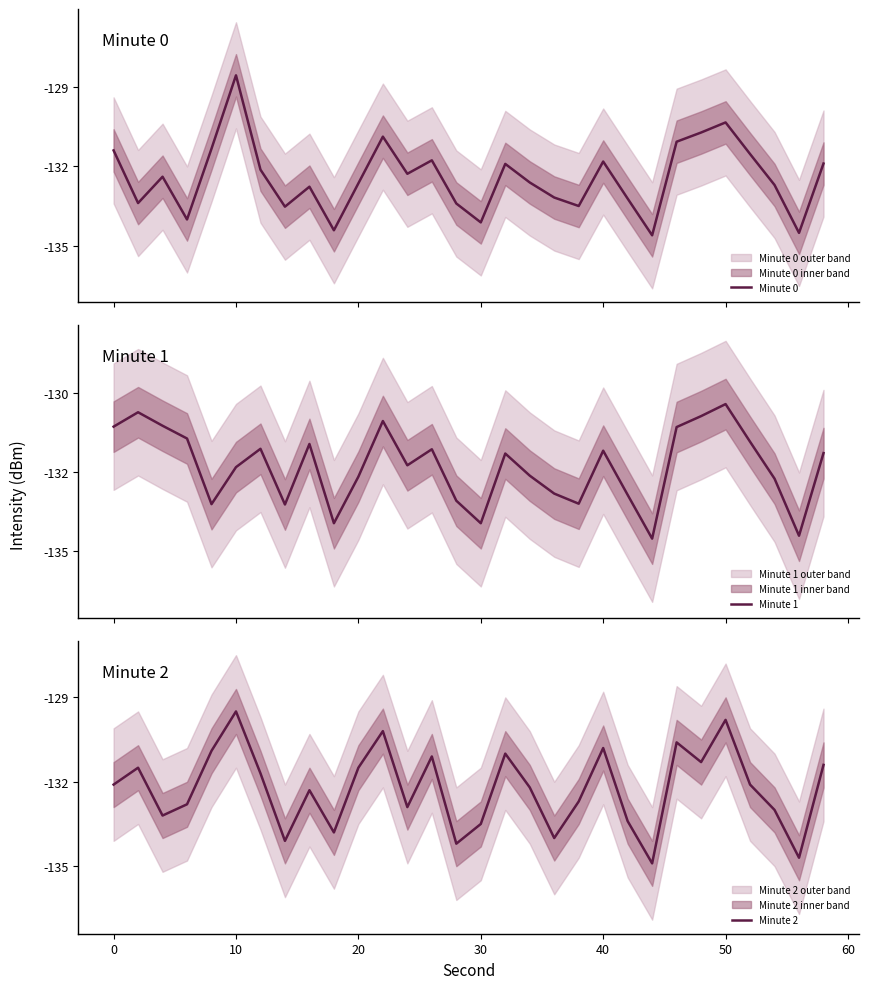

What is the minimum value for Minute 0?

-134.6